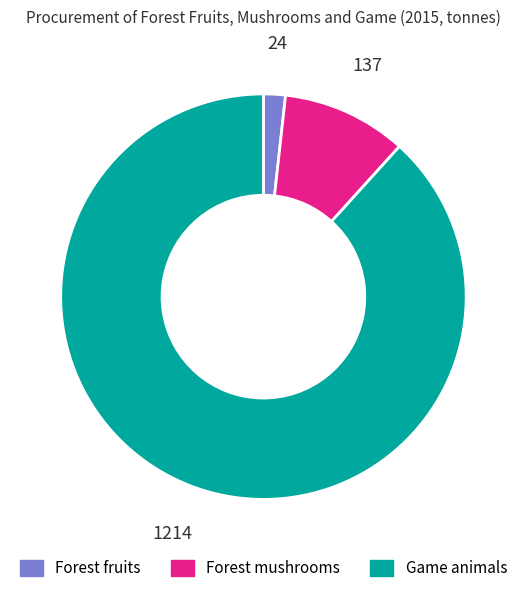

Is it true that Forest mushrooms is 10% of the pie?

True